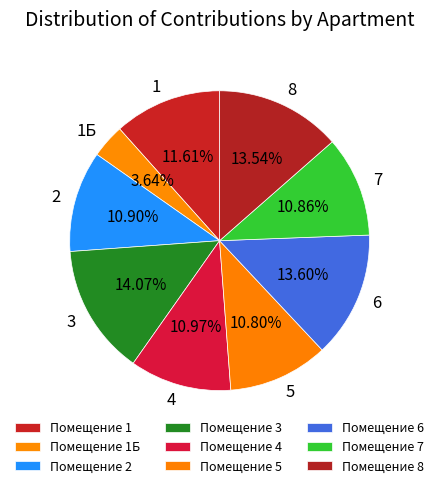

Which category has the biggest portion of the pie?

3